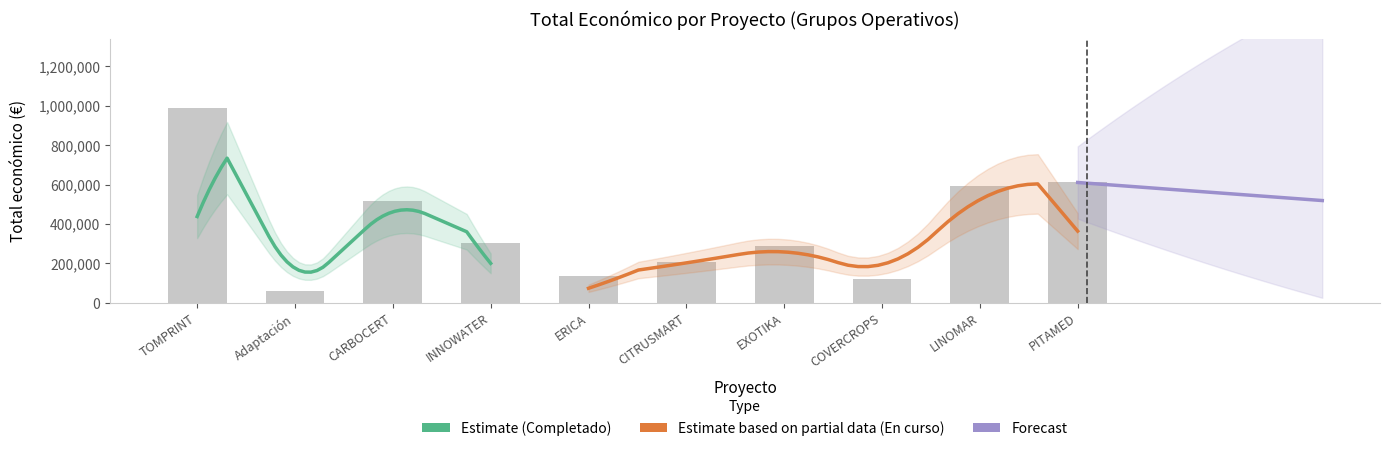

True or false: the data shows 146784 at 2024.

False